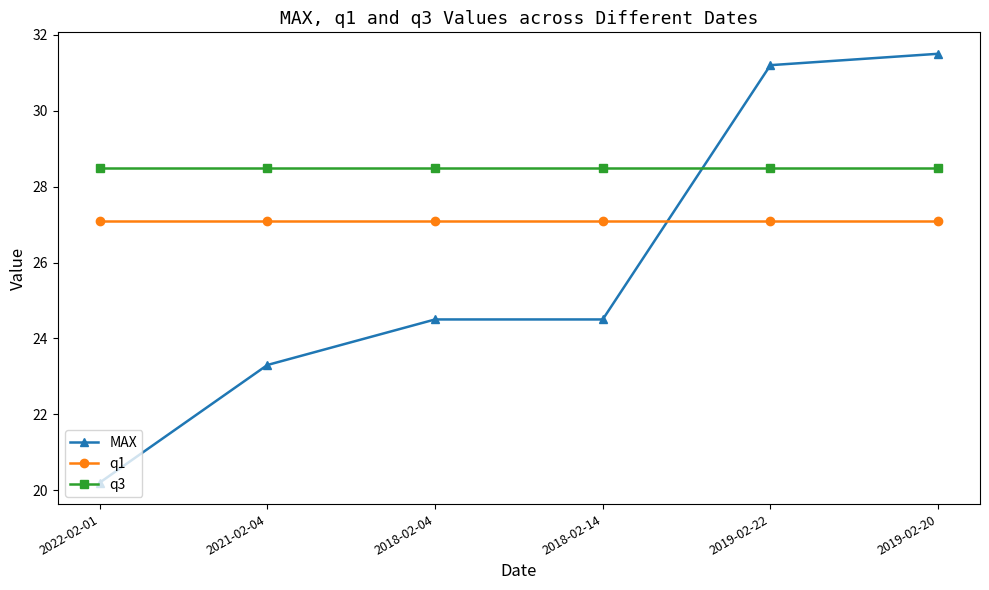

After their last crossing, which series has the higher values: q1 or MAX?

MAX